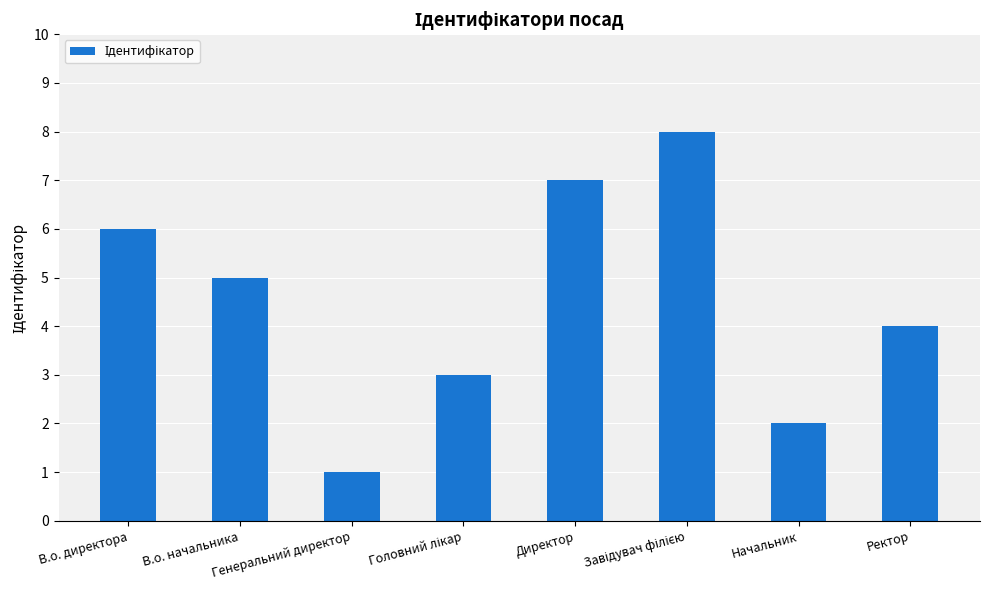

What is the label of the 8th bar from the left?

Ректор